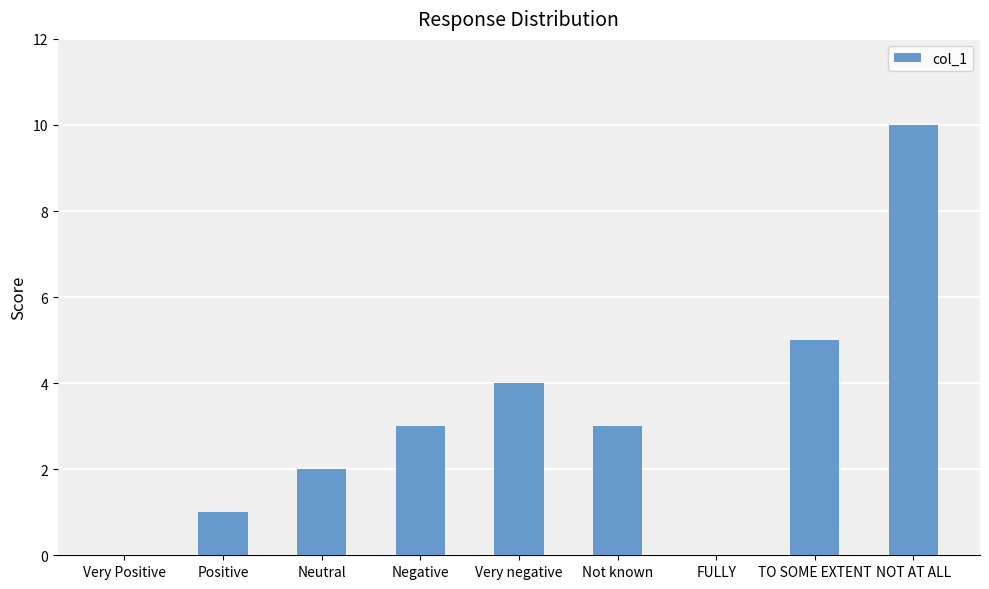

At which category does the chart reach its peak across all series?

NOT AT ALL